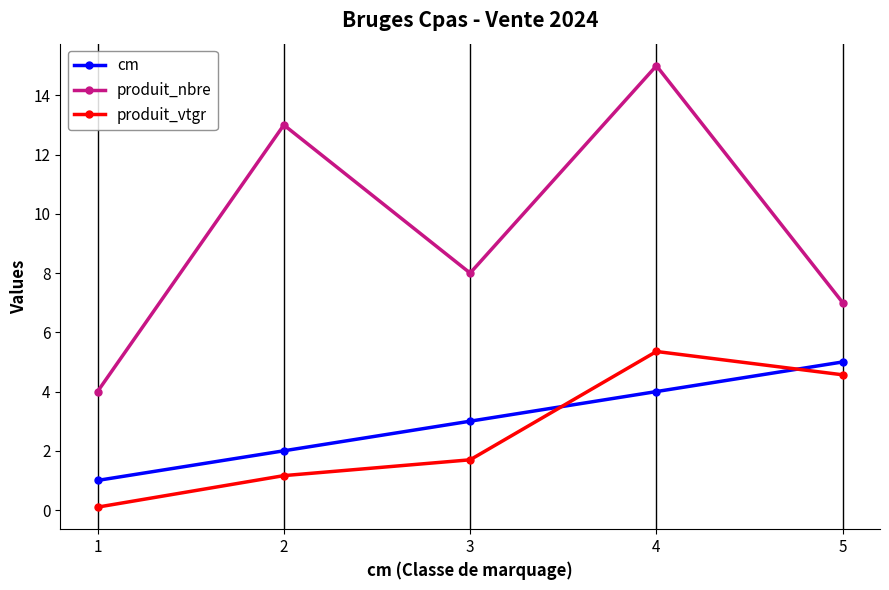

Reading left to right, list all the values displayed in this chart.

cm: 1=1.0	2=2.0	3=3.0	4=4.0	5=5.0
produit_nbre: 1=4.0	2=13.0	3=8.0	4=15.0	5=7.0
produit_vtgr: 1=0.1	2=1.2	3=1.7	4=5.4	5=4.6